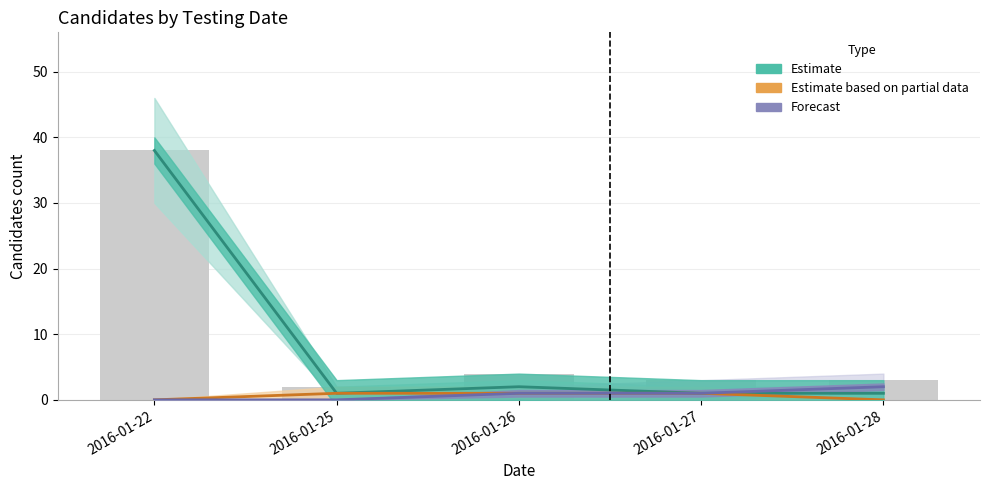

Is the value of Estimate based on partial data at 2016-01-28 greater than the value of Estimate at 2016-01-22?

No